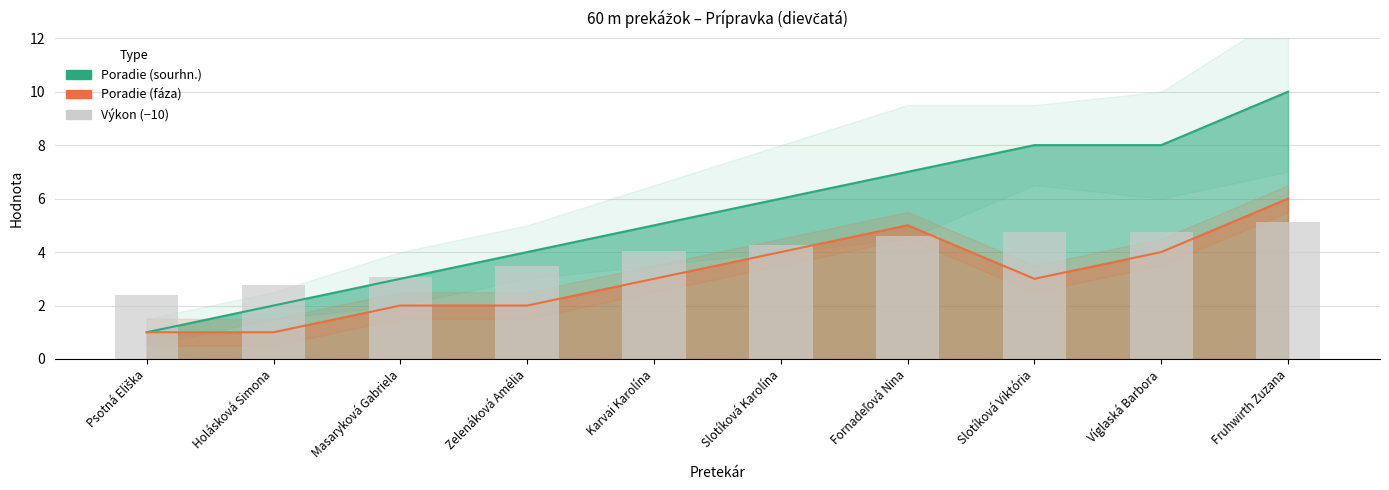

What is the sum of the values at Karvai Karolína and Holásková Simona?

6.8